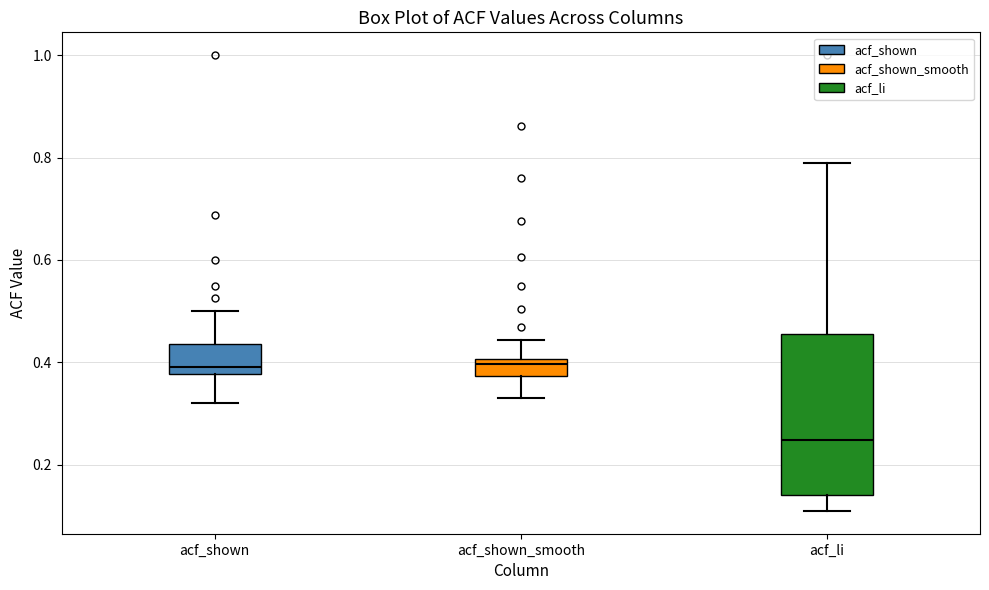

Where is the lower edge of the box for acf_shown_smooth on the y-axis? The values are not printed on the chart, so give them approximately, as read against the axis.

0.38